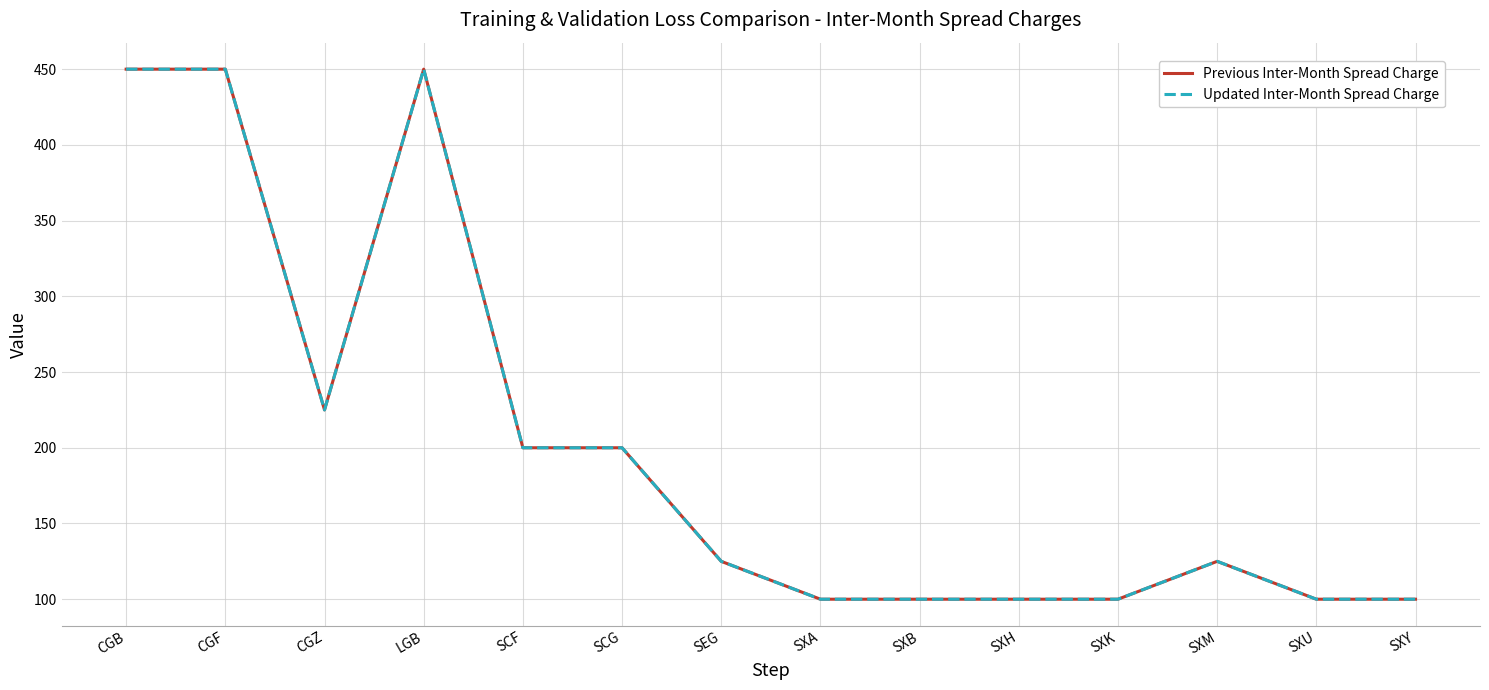

Is this an area chart (filled region under the line)?

No